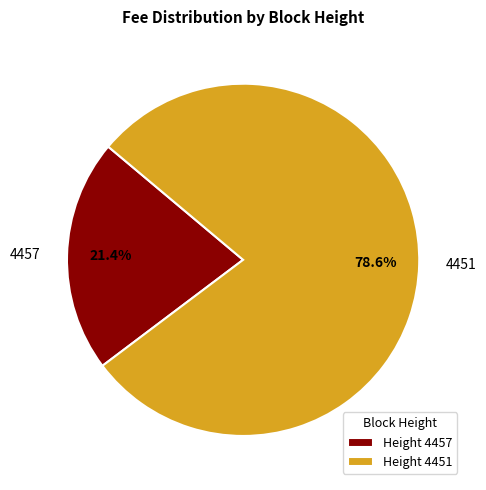

True or false: 4451 accounts for 67% of the total.

False